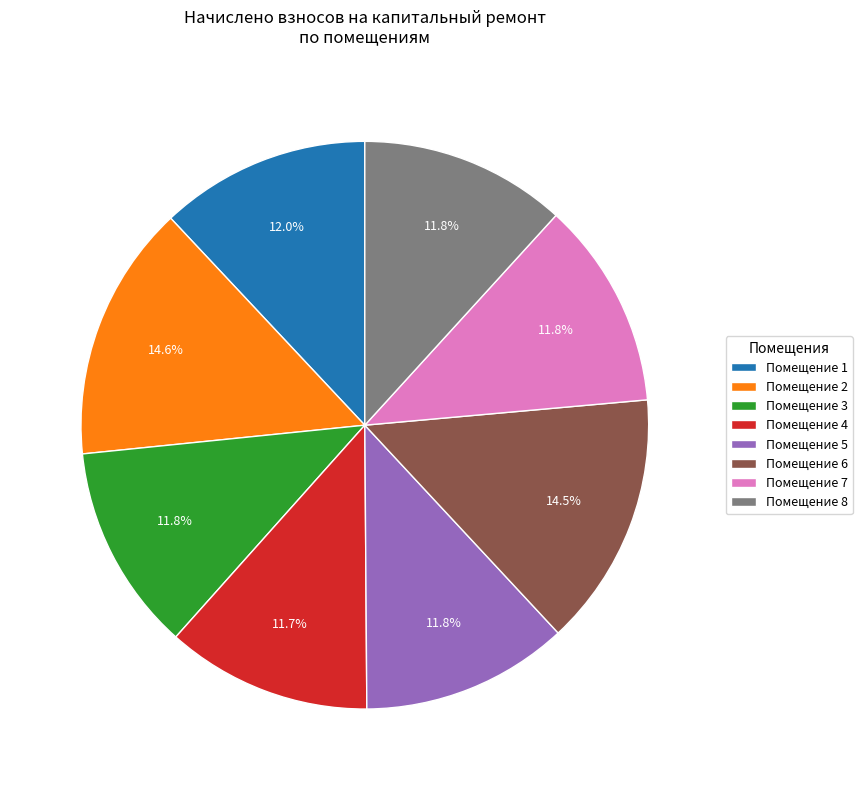

Does Помещение 4 account for over 50% of the chart?

No